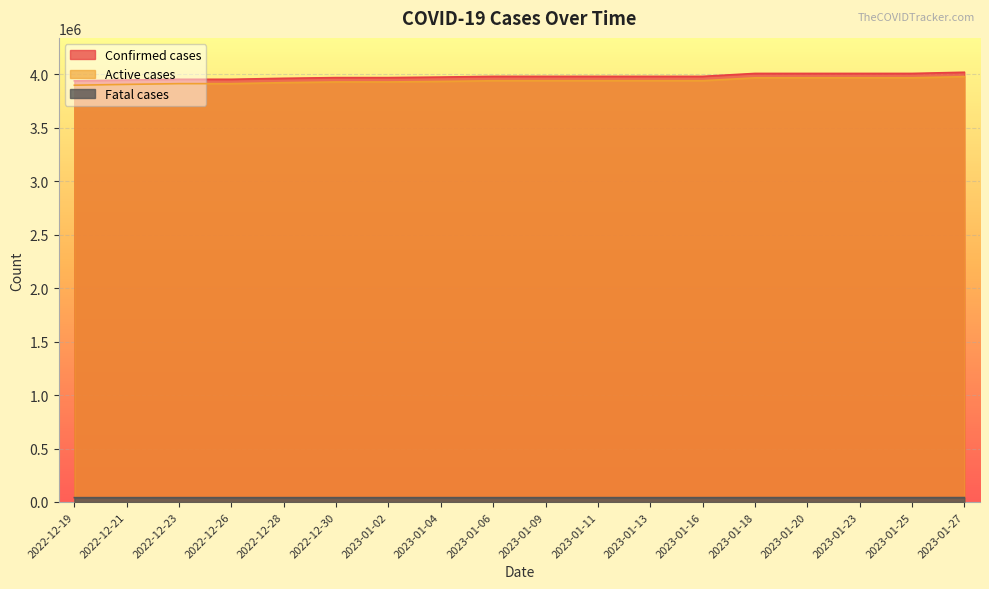

Reading right to left, what are all the values shown in this chart?

Confirmed cases: 4019768	4008844	4008844	4008844	4008843	3981275	3981275	3981275	3981275	3981275	3974859	3969832	3969832	3963196	3953928	3953928	3946915	3939214
Active cases: 3978680	3967864	3967864	3967864	3967863	3940528	3940528	3940528	3940528	3940528	3934157	3929154	3929154	3922563	3913318	3913318	3906351	3898689
Fatal cases: 41088	40980	40980	40980	40980	40747	40747	40747	40747	40747	40702	40678	40678	40633	40610	40610	40564	40525